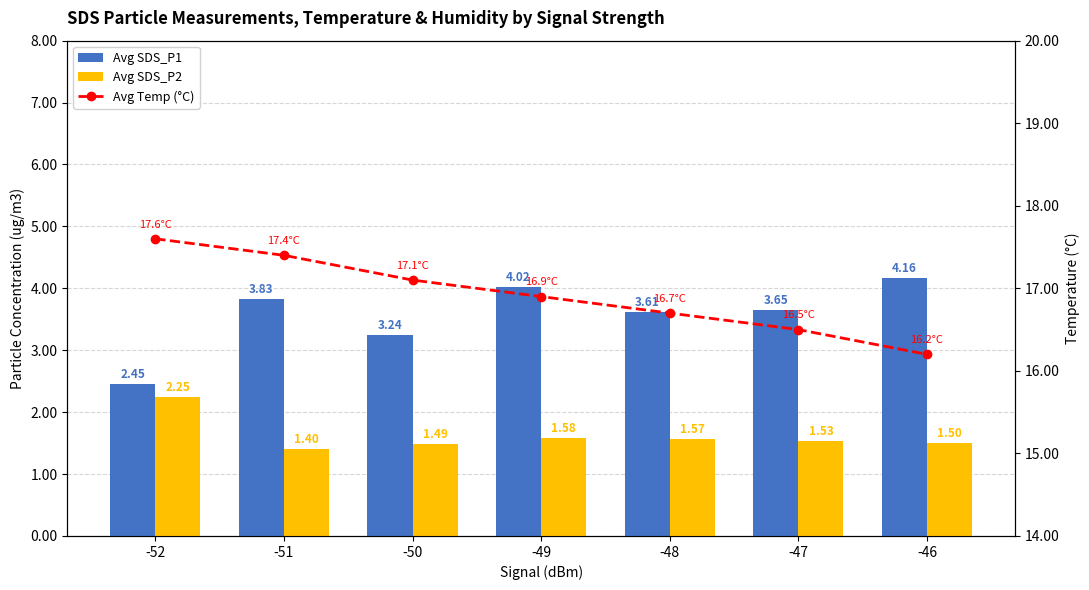

What is the highest value of the Avg Temp (°C) series?

17.6